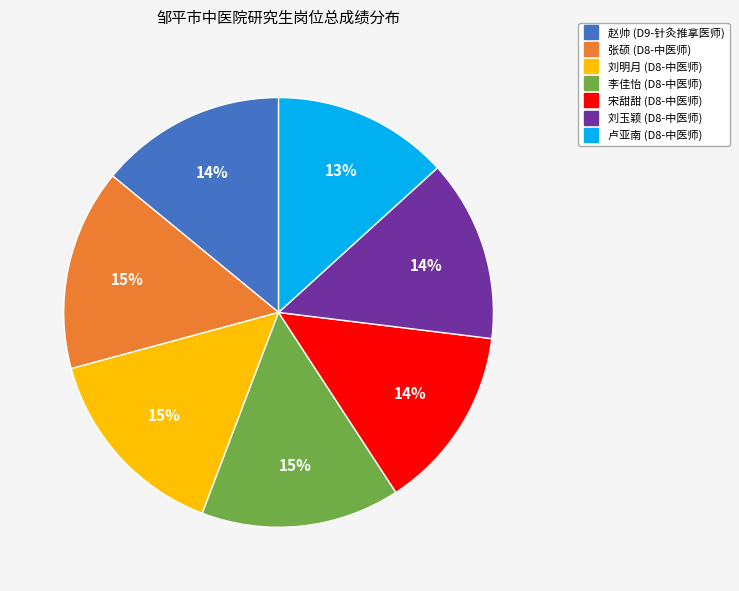

Approximately how many times larger is the value at 刘明月 (D8-中医师) compared to 赵帅 (D9-针灸推拿医师)?

1.1